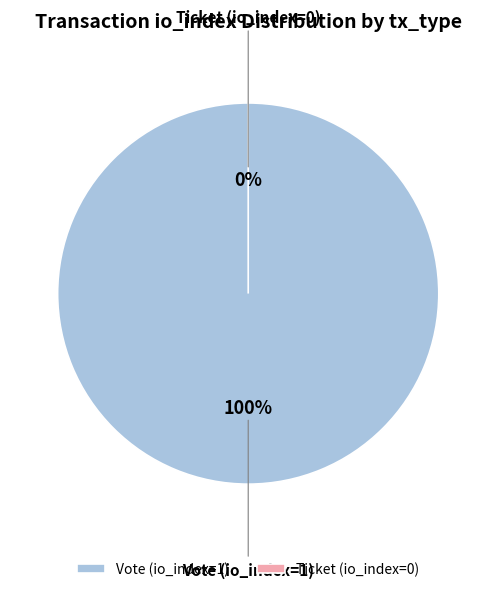

Rank the categories by value from lowest to highest.

Ticket (io_index=0), Vote (io_index=1)